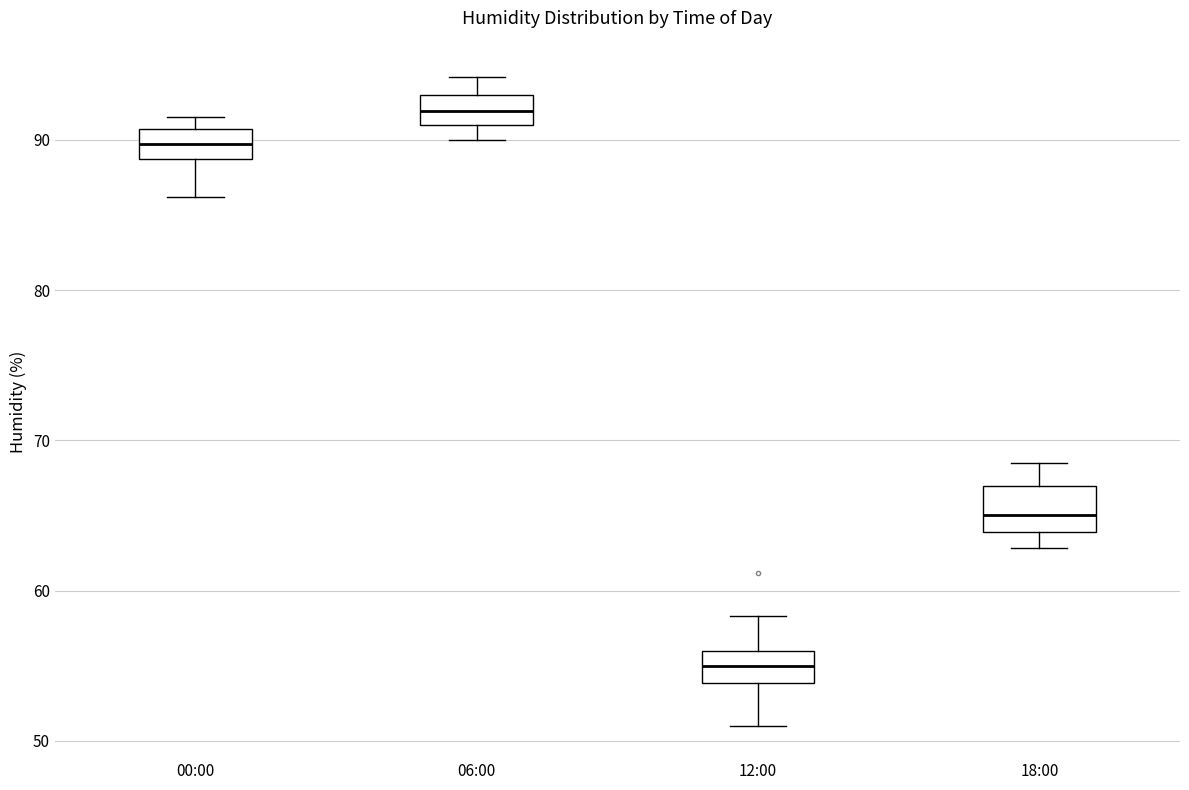

Which box has the lowest median line?

12:00